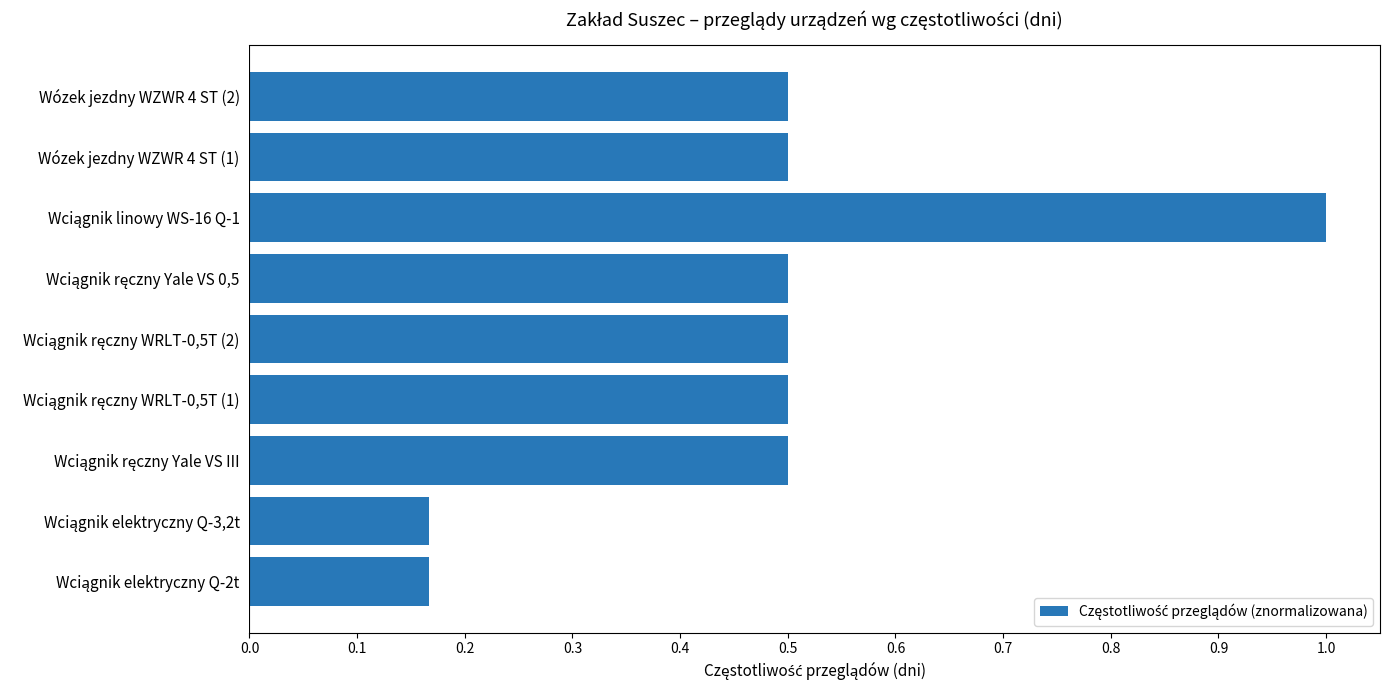

How many bars are there in total?

9